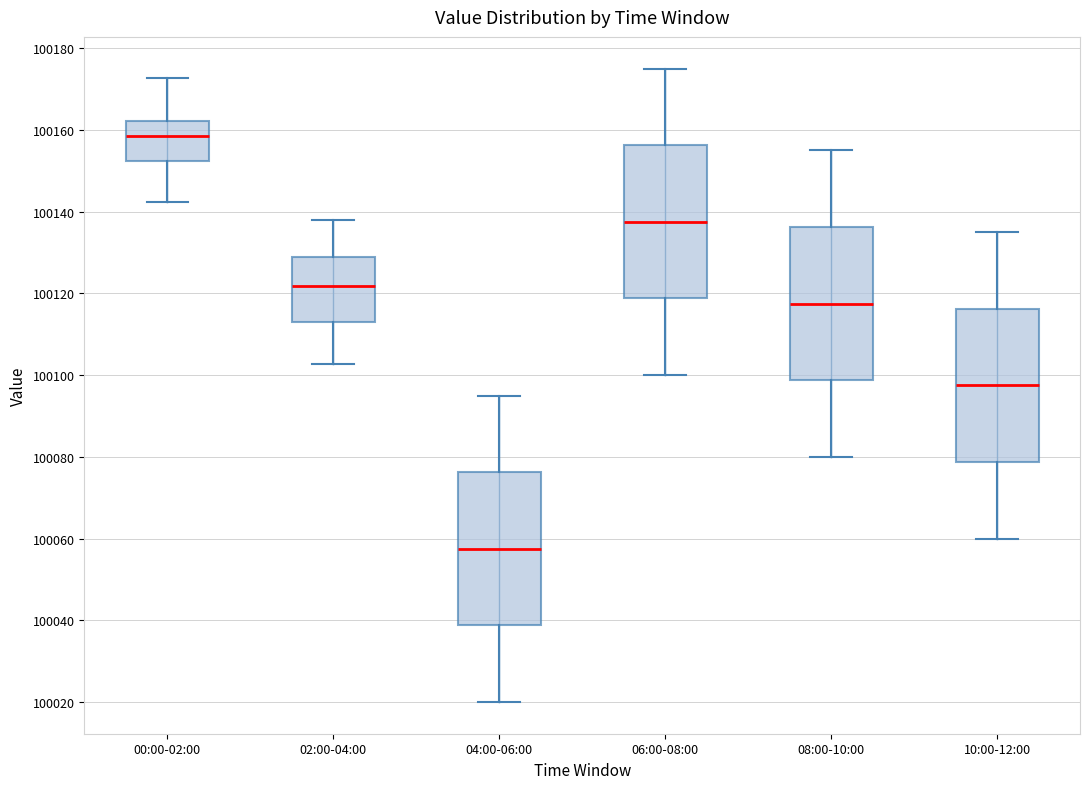

Where is the upper edge of the box for 00:00-02:00 on the y-axis? The values are not printed on the chart, so give them approximately, as read against the axis.

100162